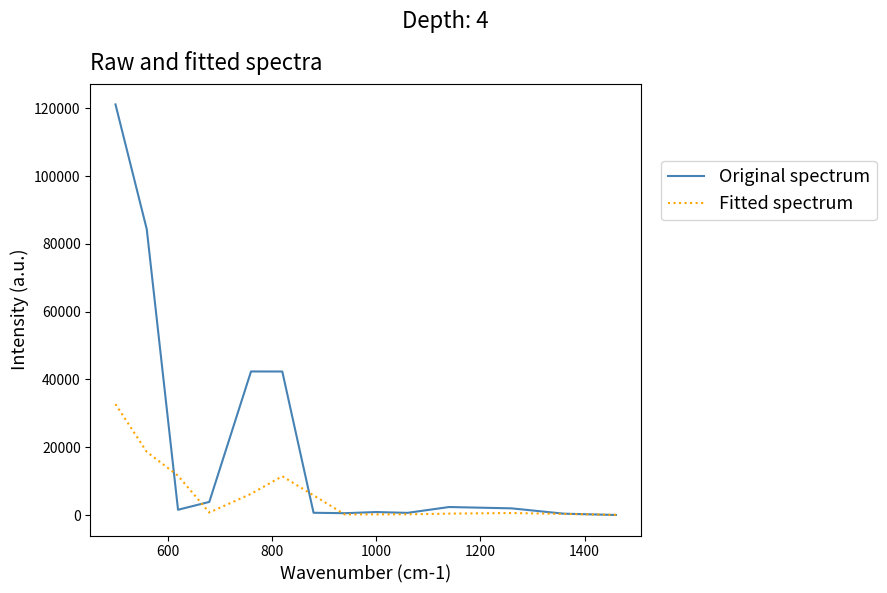

What is the maximum value for Original spectrum?

121158.4